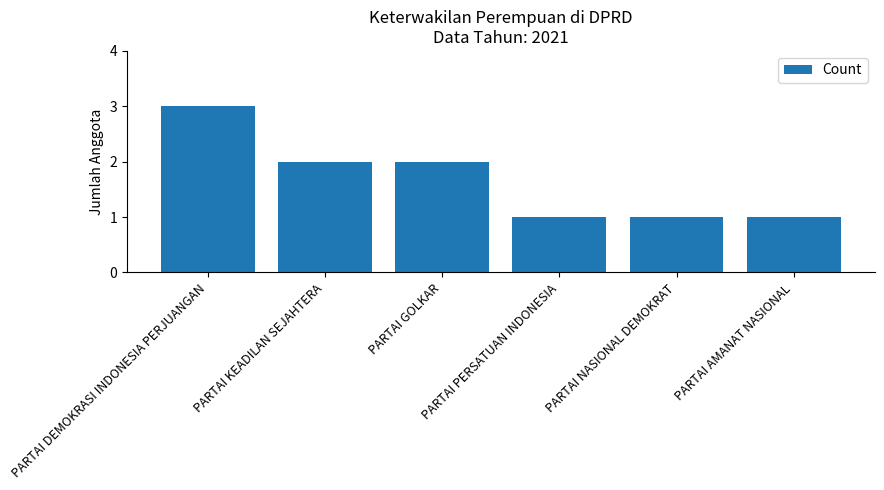

What is the change in value from PARTAI DEMOKRASI INDONESIA PERJUANGAN to PARTAI KEADILAN SEJAHTERA?

-1